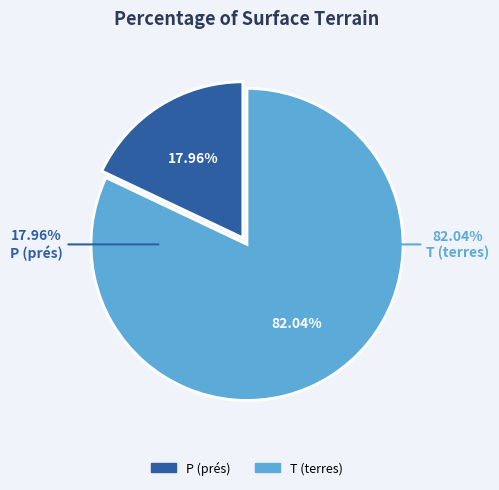

To the nearest percent, what portion does P (prés) represent?

18%